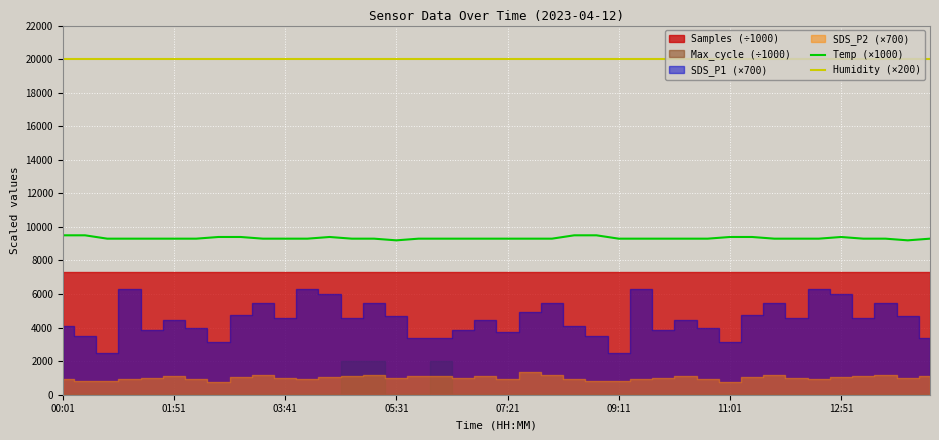

True or false: Temp (×1000) and Humidity (×200) cross at least once.

False